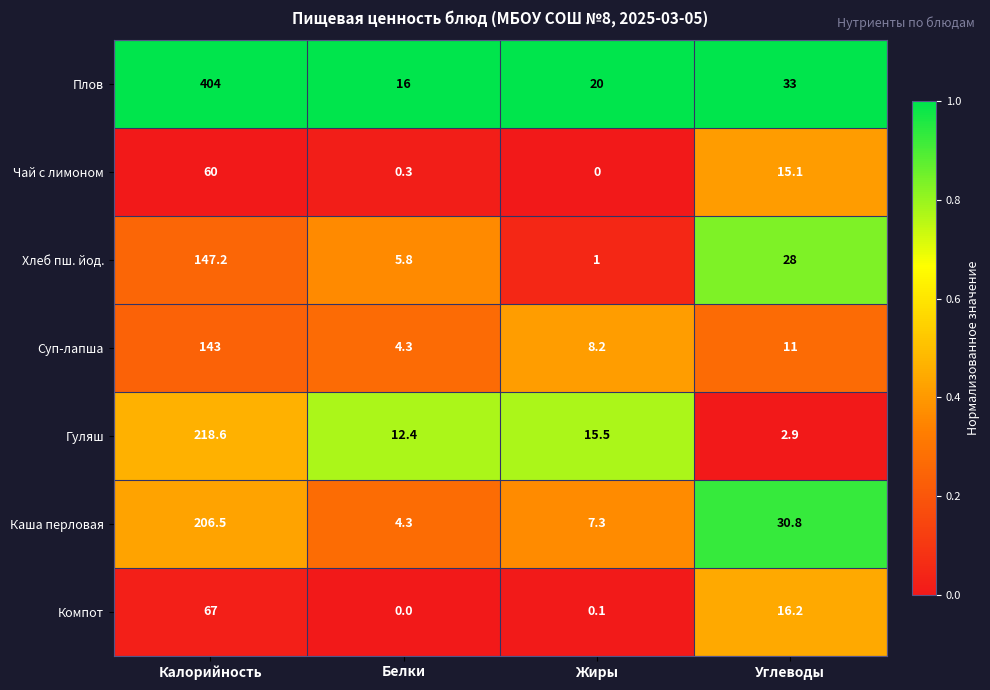

List the series in order of their peak value, lowest first.

Чай с лимоном, Компот, Суп-лапша, Хлеб пш. йод., Каша перловая, Гуляш, Плов